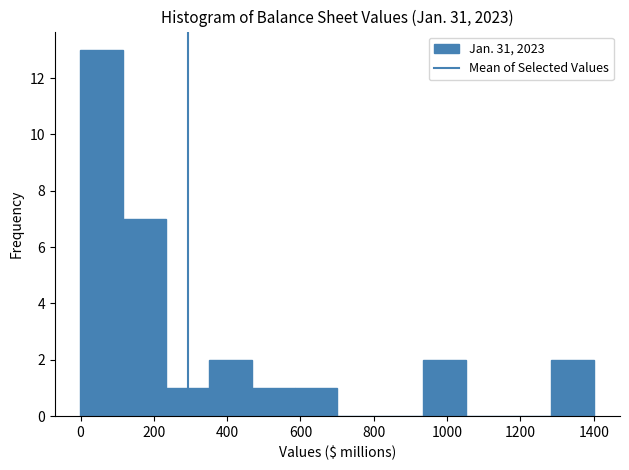

Which range on the x-axis has the tallest bar?

0 to 120